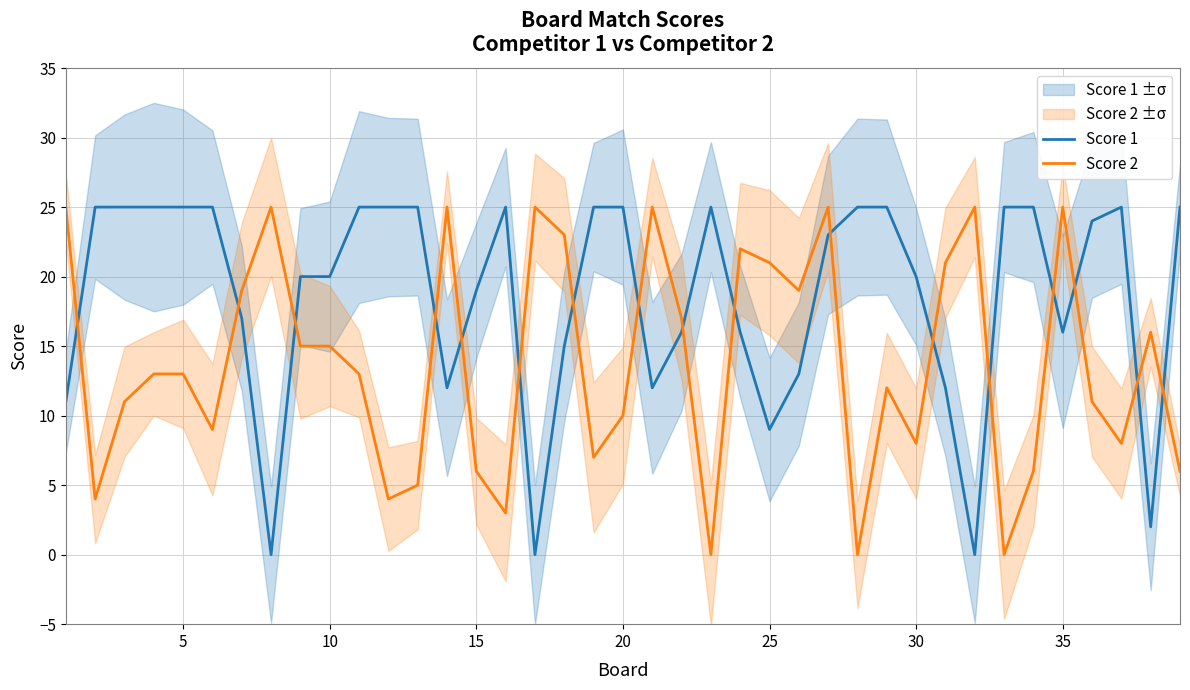

How many interior local peaks does the Score 1 series have?

3